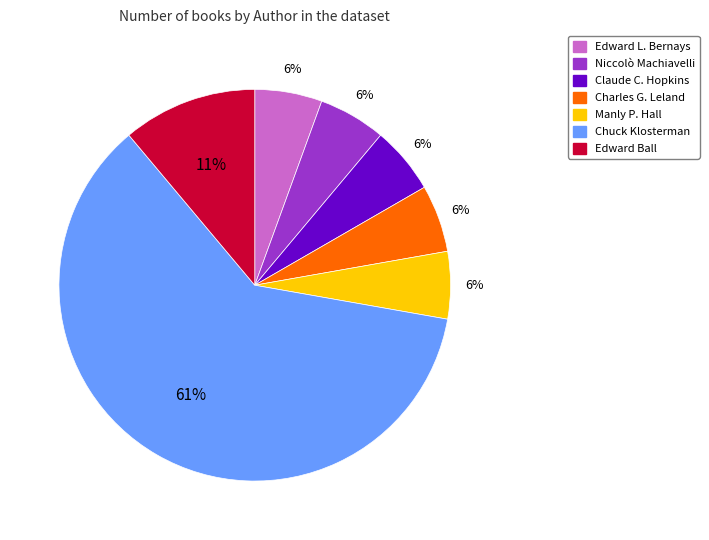

Is it true that Charles G. Leland is 6% of the pie?

True